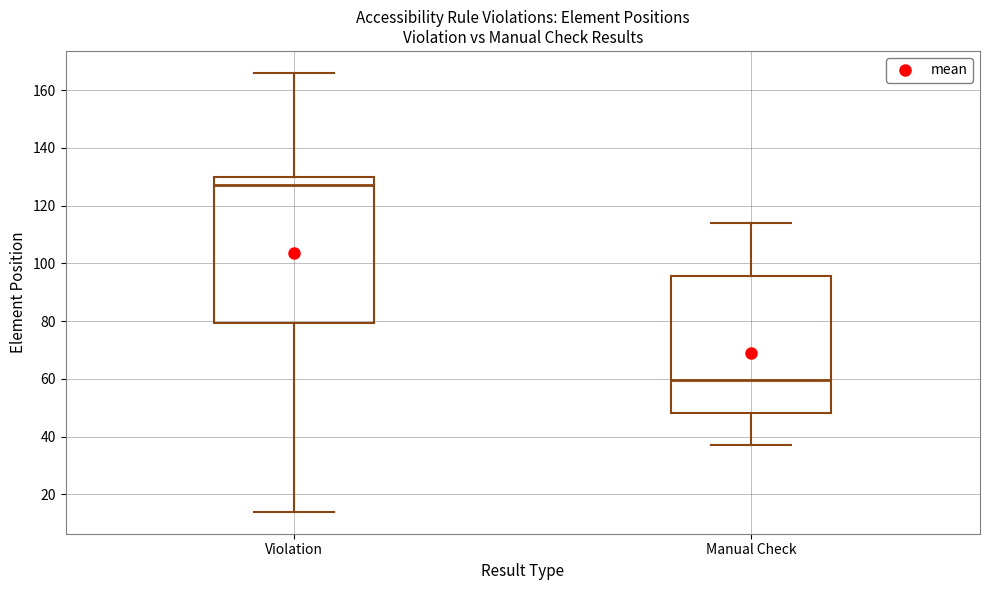

Reading left to right, read every box against the y-axis: the position of its median line, the range the box covers, and the ends of its whiskers. The values are not printed on the chart, so give them approximately, as read against the axis.

Violation: median 128, box 80 to 130, whiskers 14 to 166
Manual Check: median 60, box 48 to 96, whiskers 38 to 114